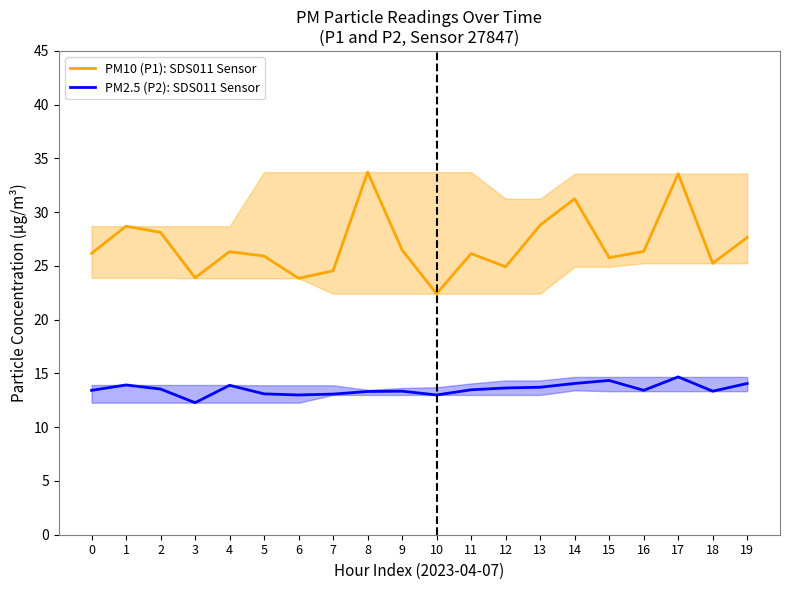

True or false: PM2.5 (P2): SDS011 Sensor has a value of 8.1 at 3.

False